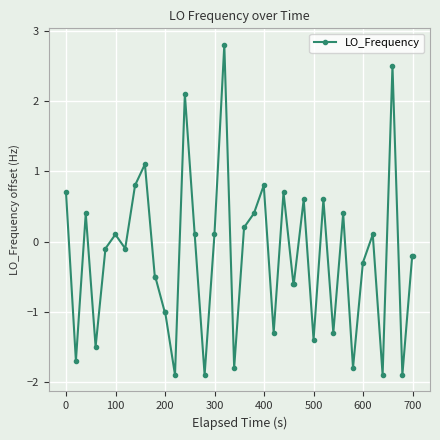

What is the greatest value displayed?

2.8